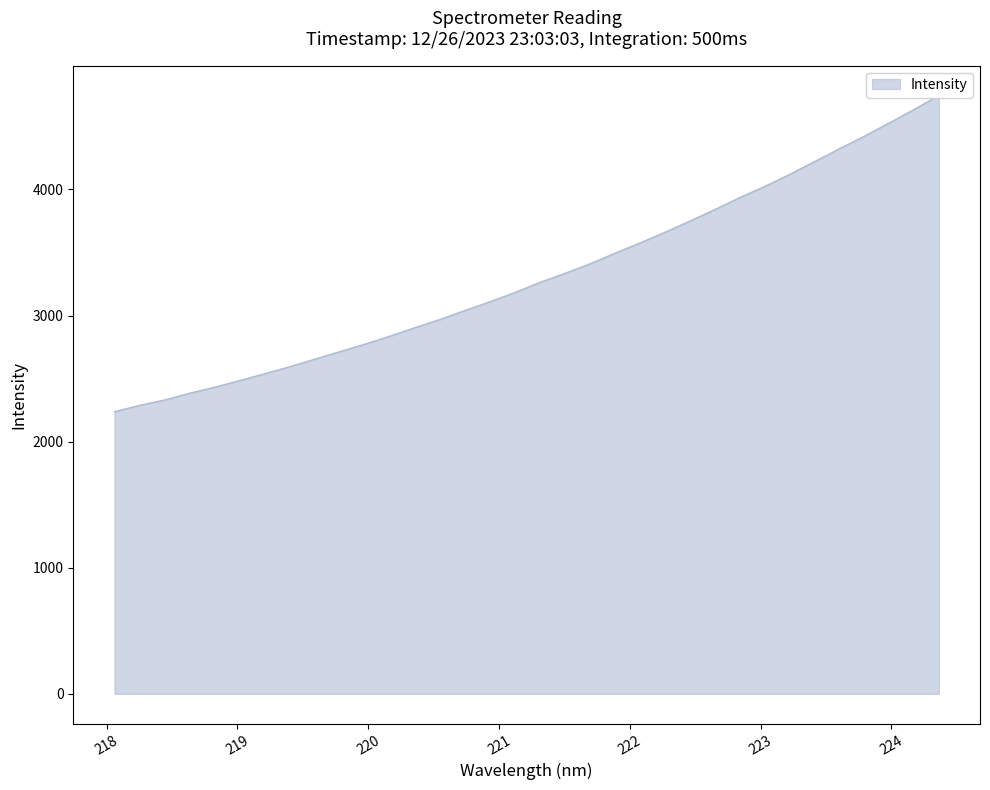

Rank the categories by value from highest to lowest.

224.3616, 224.1709, 223.9802, 223.7895, 223.5987, 223.408, 223.2172, 223.0264, 222.8355, 222.6447, 222.4538, 222.263, 222.0721, 221.8812, 221.6902, 221.4993, 221.3083, 221.1174, 220.9264, 220.7354, 220.5444, 220.3533, 220.1623, 219.9712, 219.7801, 219.589, 219.3979, 219.2067, 219.0156, 218.8244, 218.6332, 218.442, 218.2508, 218.0596